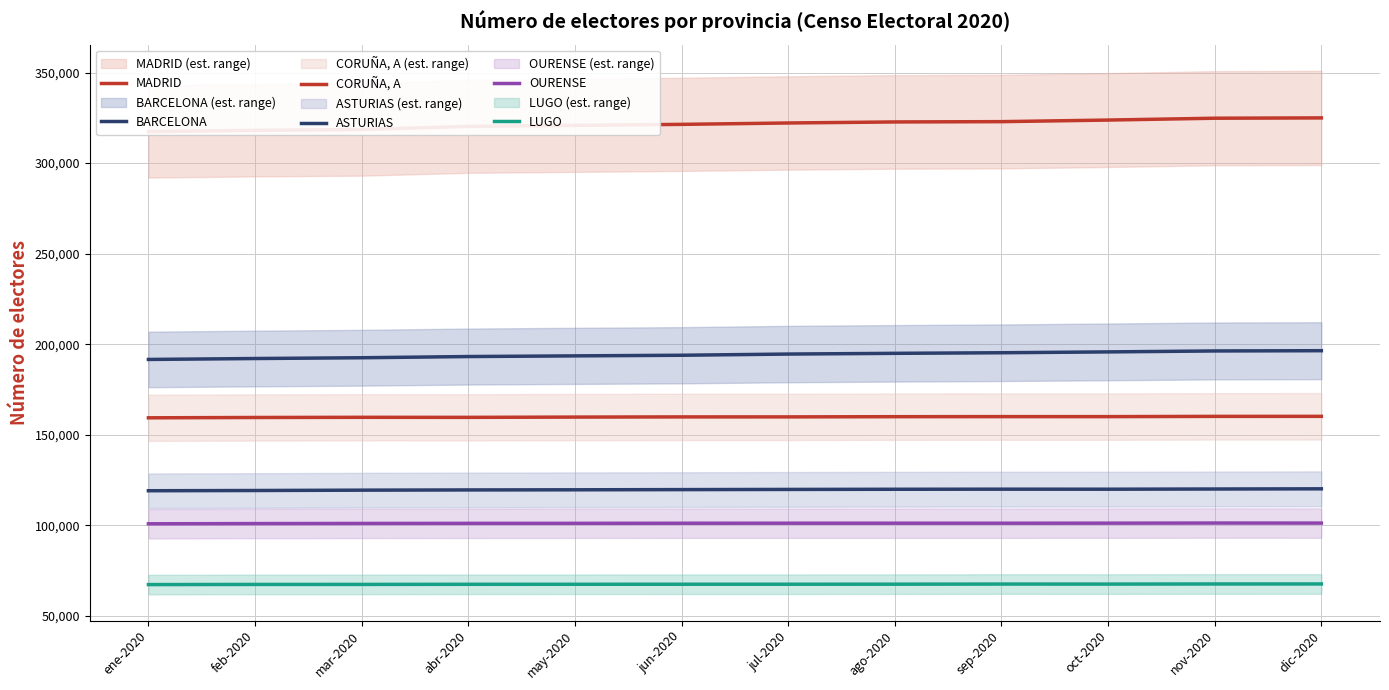

What position from the right is nov-2020?

2